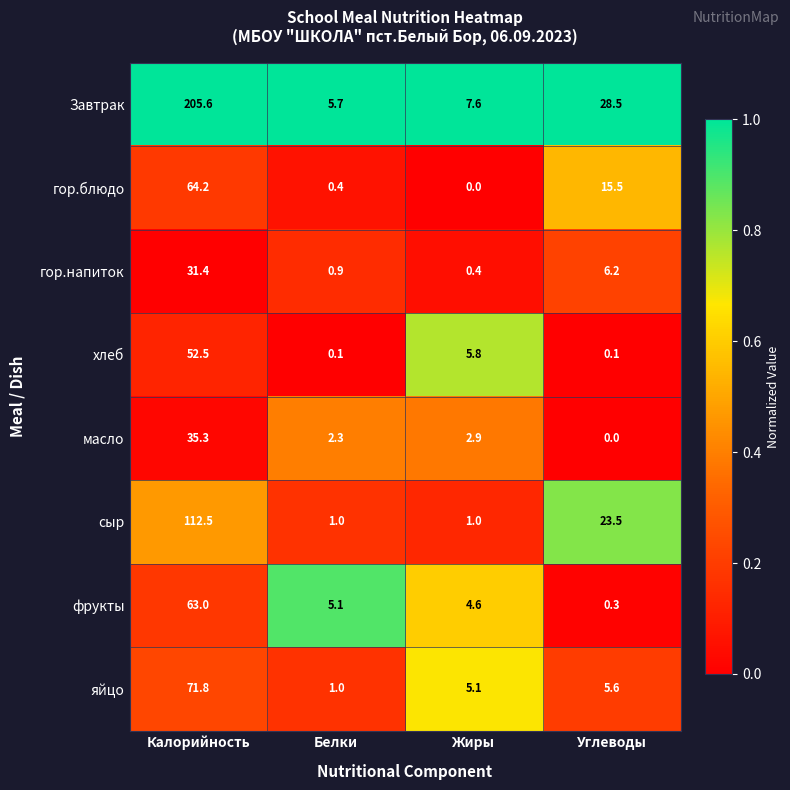

What is the spread (max minus min) of values at Жиры?

7.6